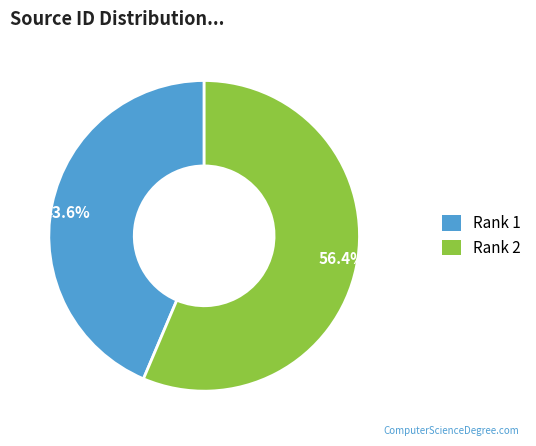

Which slice is the largest?

Rank 2